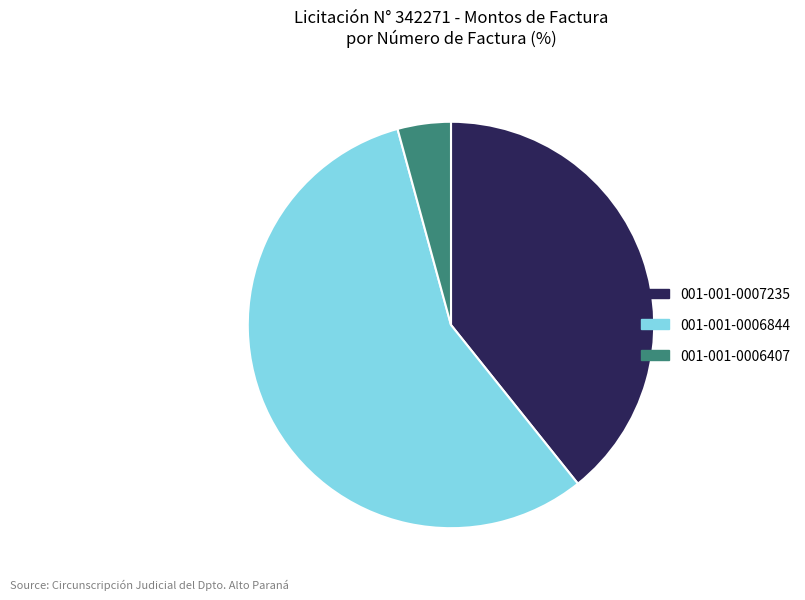

Count the number of slices in the pie.

3